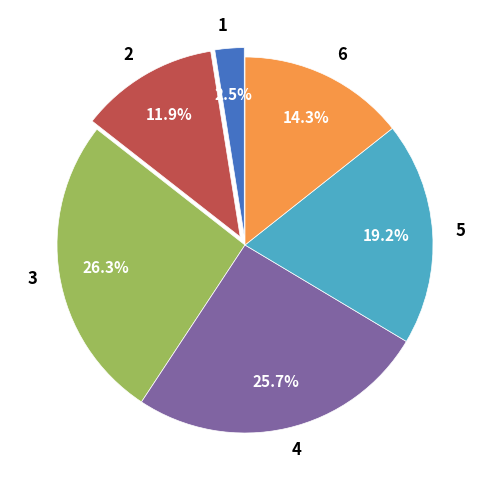

Is there any slice that represents more than half of the pie?

No